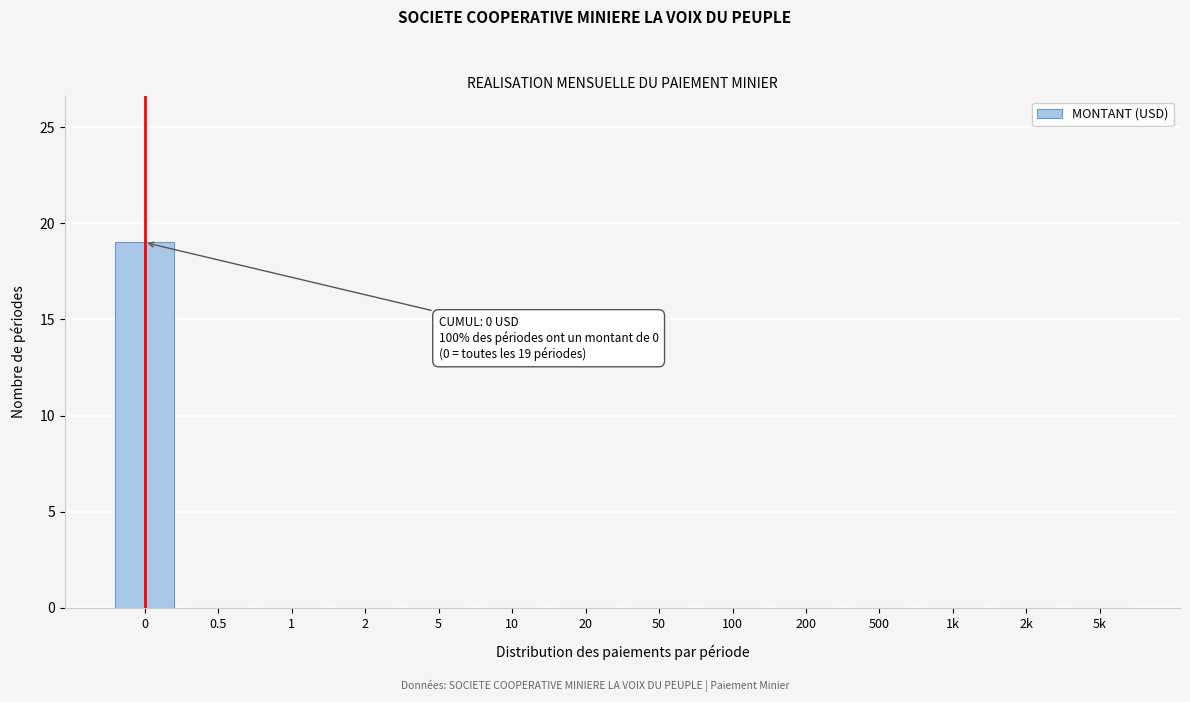

Reading left to right, what are all the values shown in this chart?

0=19	0.5=0	1=0	2=0	5=0	10=0	20=0	50=0	100=0	200=0	500=0	1k=0	2k=0	5k=0